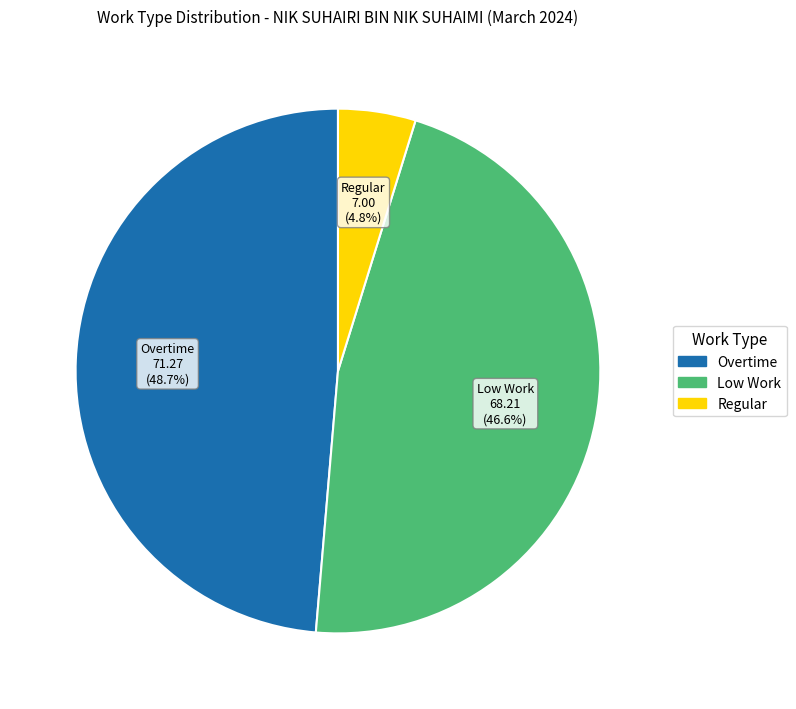

Is there a majority slice in this chart?

No